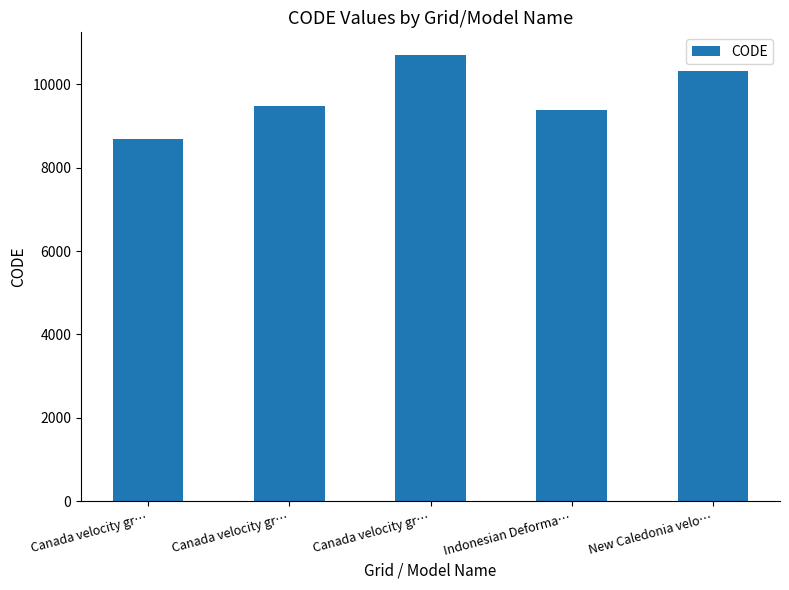

Are the bars horizontal?

No